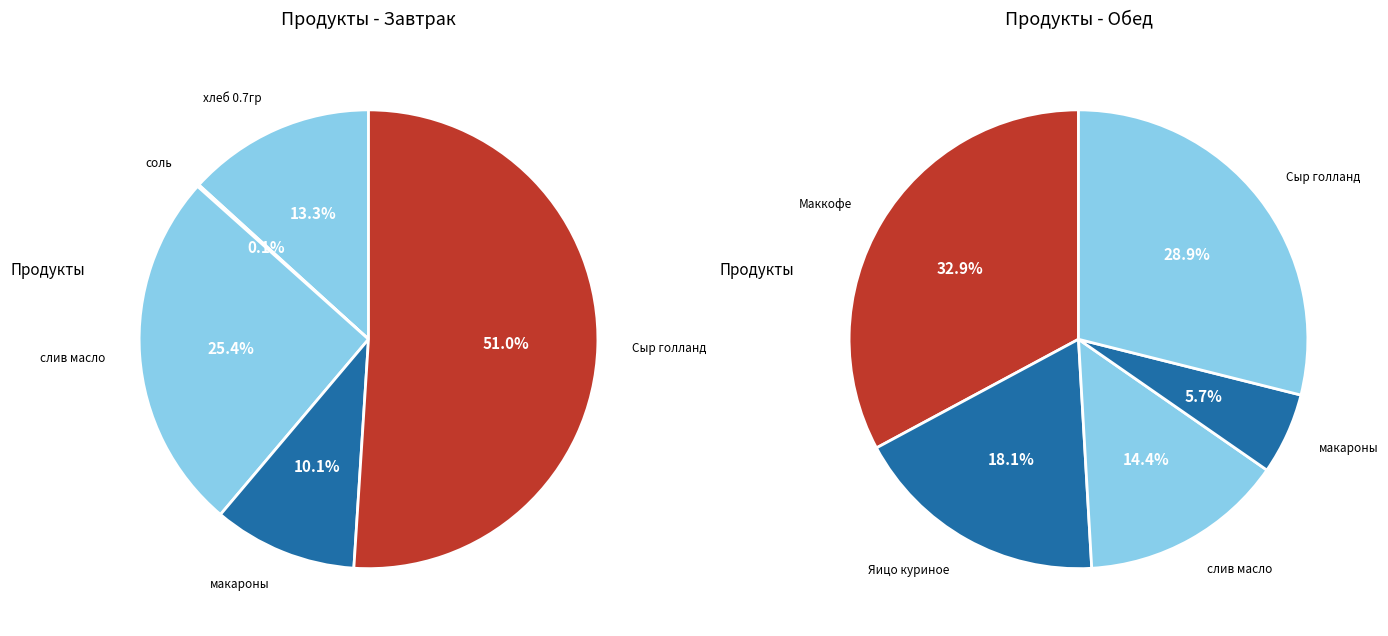

Which category has the biggest portion of the pie?

Маккофе